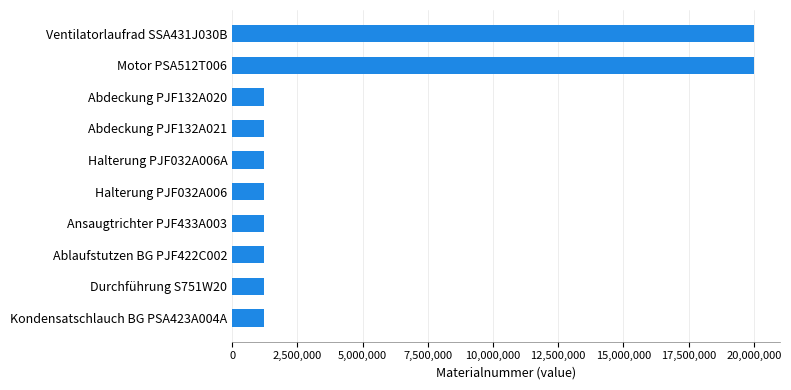

Where is the data nearest to the value 10613964?

Abdeckung PJF132A020